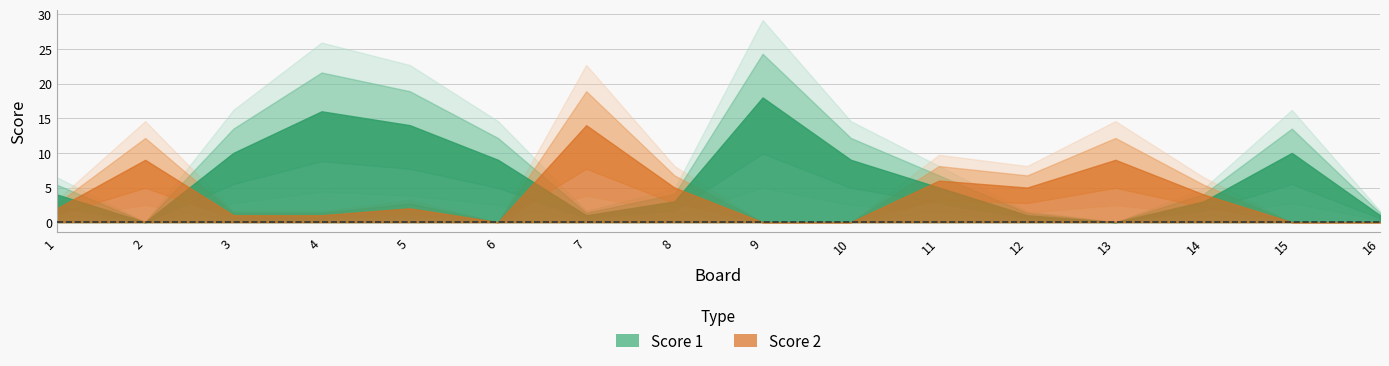

The value of Score 1 at 5 is 14. True or false?

True